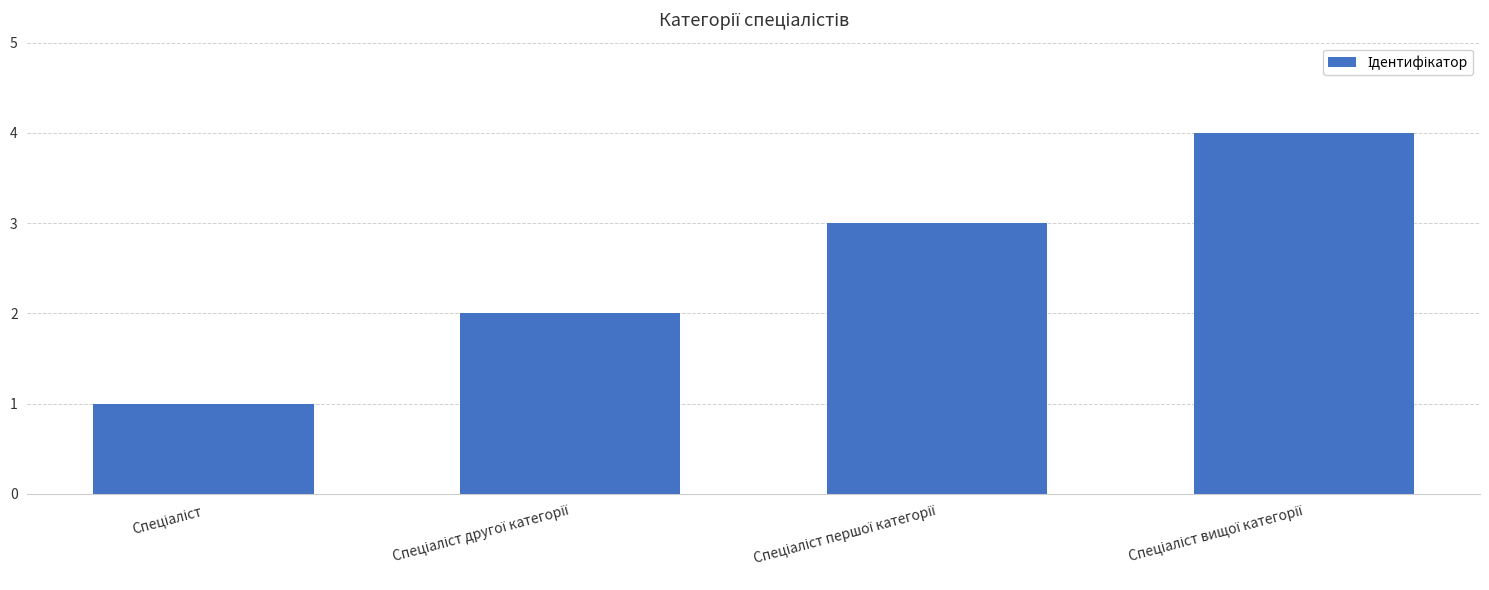

Reading left to right, what are all the values shown in this chart?

1	2	3	4